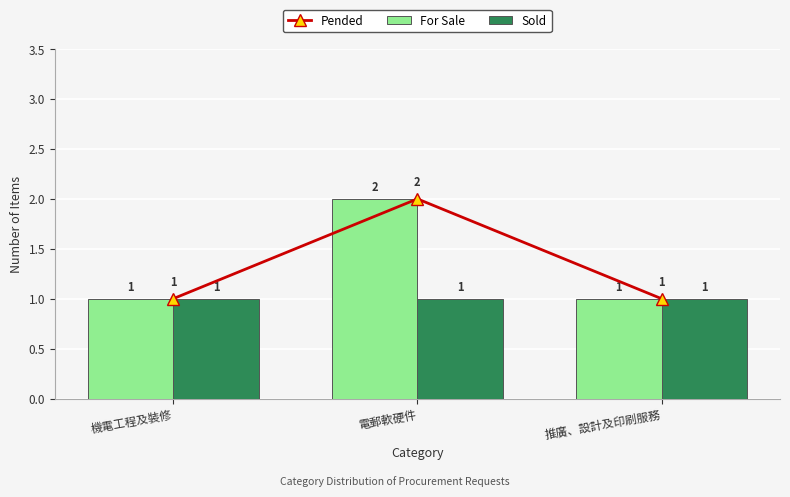

What is the minimum value shown in the chart?

1